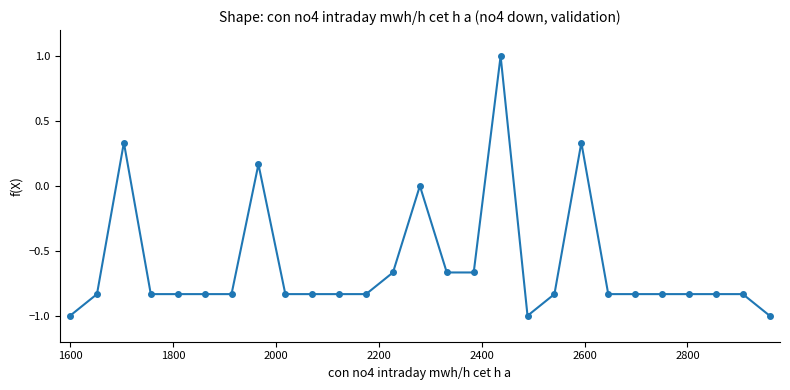

What is the sum of all values?

-16.5